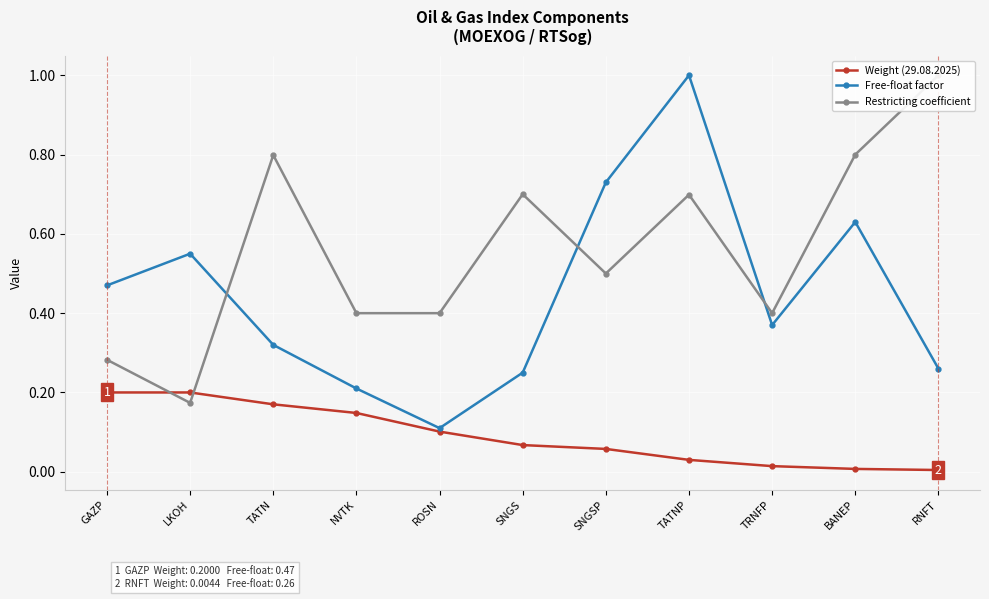

Is it true that Free-float factor equals 0.4 at TRNFP?

True